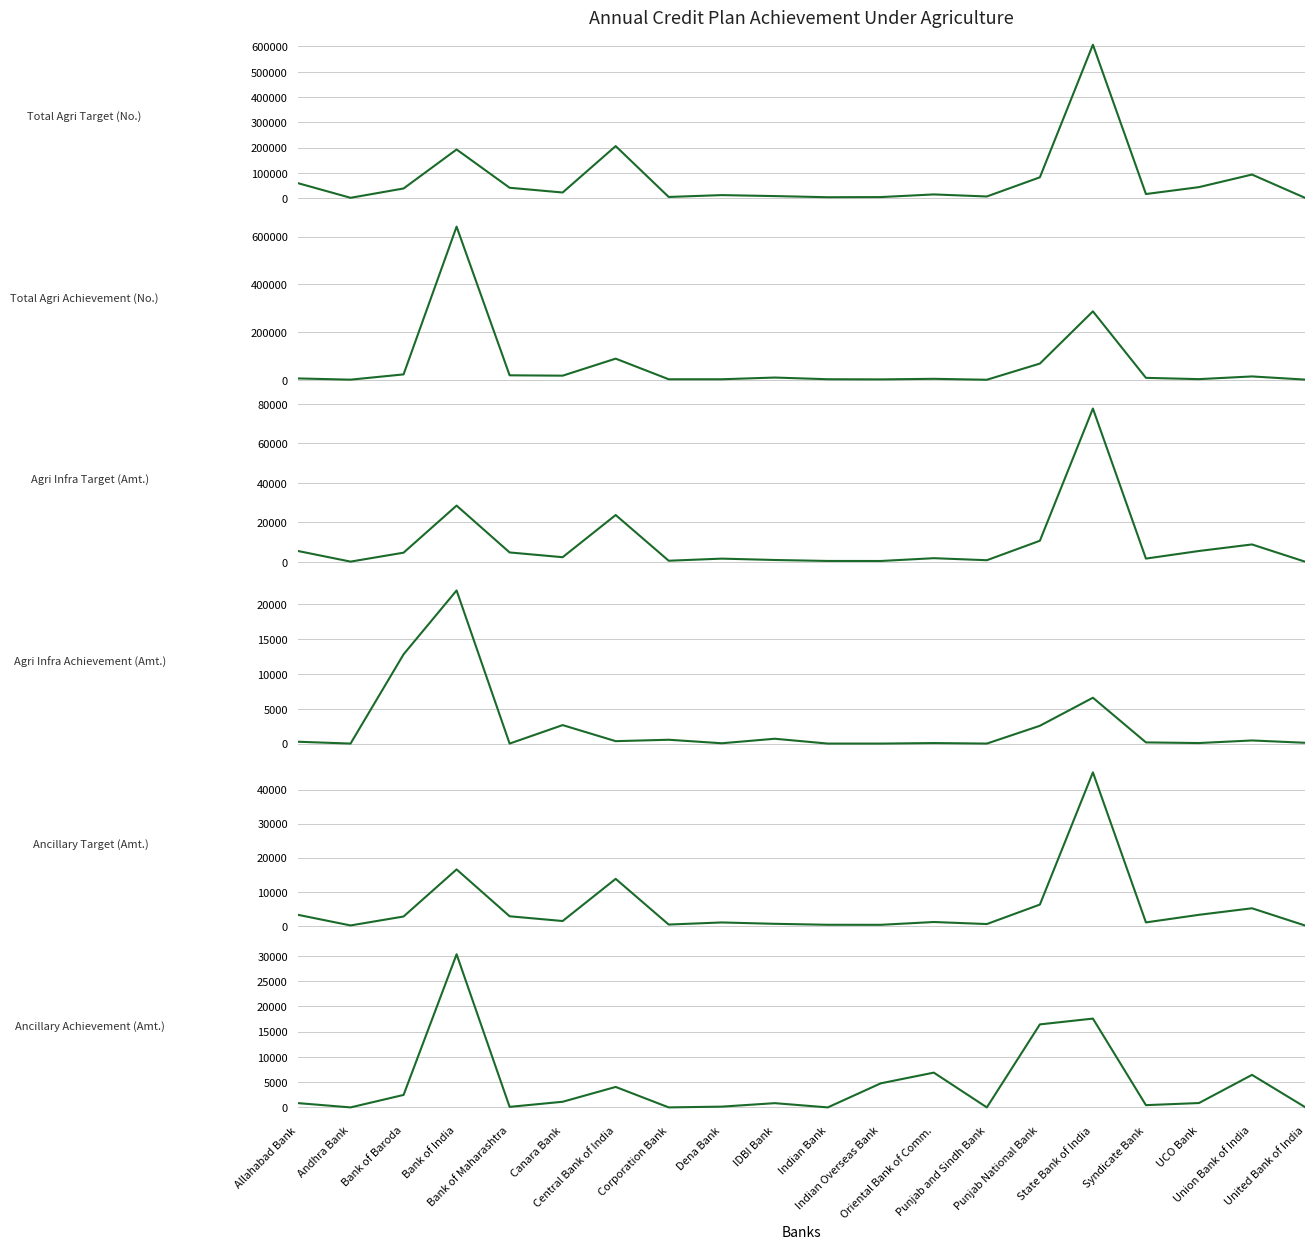

At which category is the sum across all series the highest?

State Bank of India